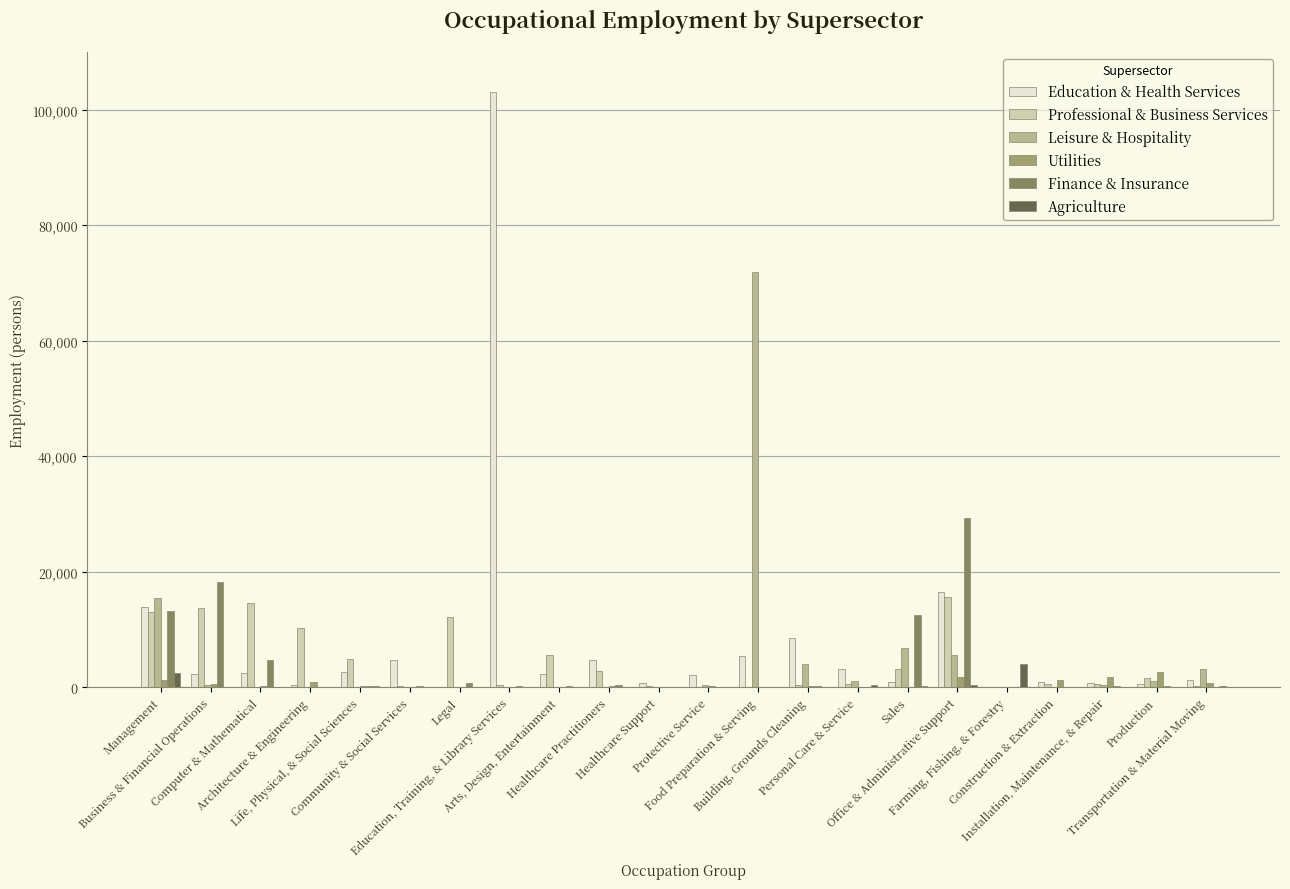

Count the number of data series in this chart.

6